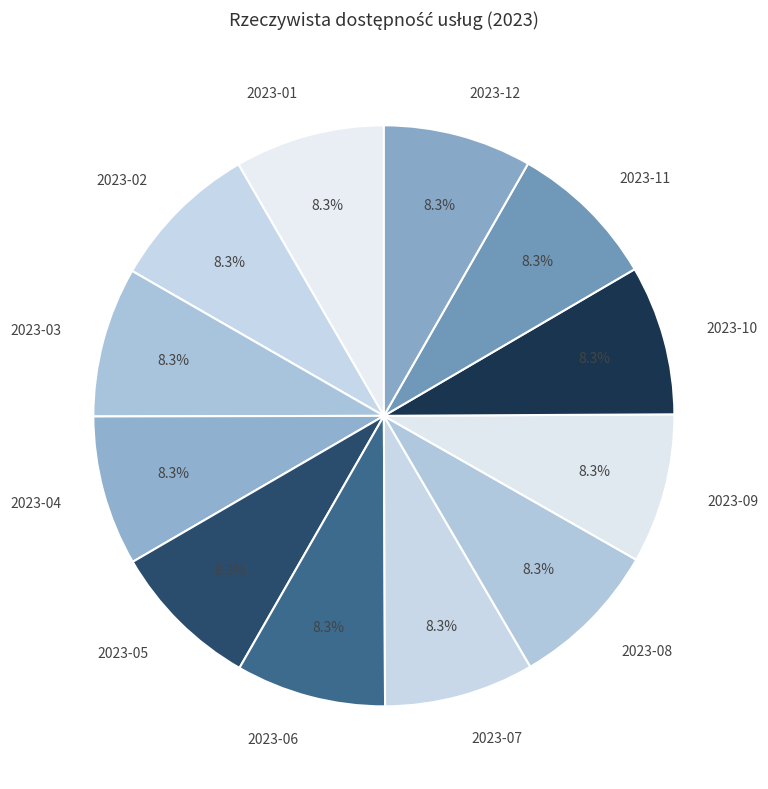

Does any single category account for the majority?

No